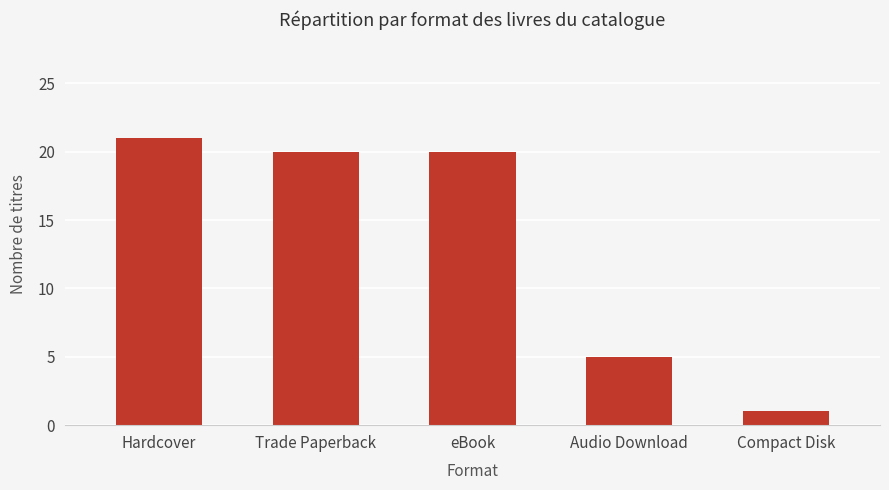

What is the change in value from Hardcover to Audio Download?

-16